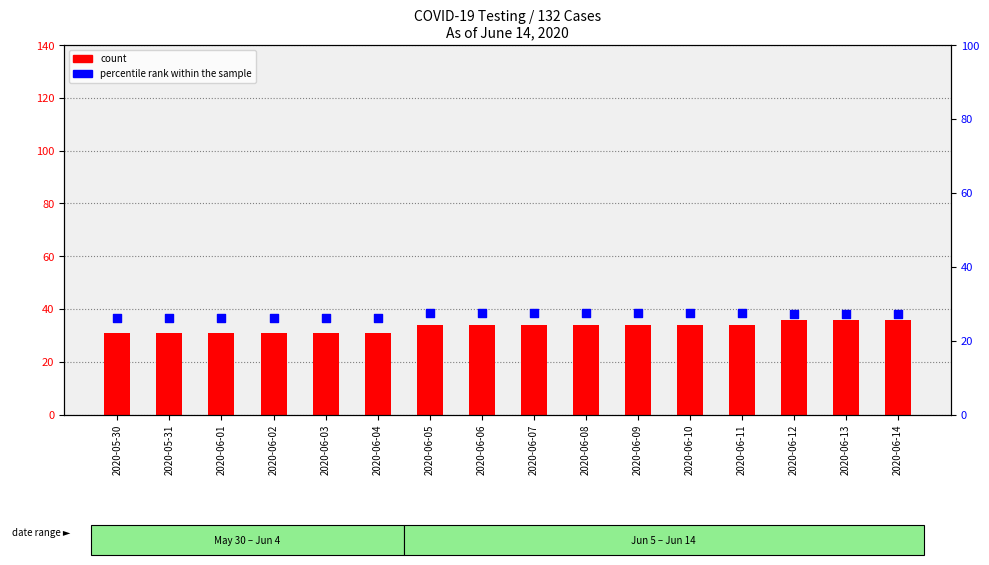

What are all the series names shown in the legend?

count, percentile rank within the sample